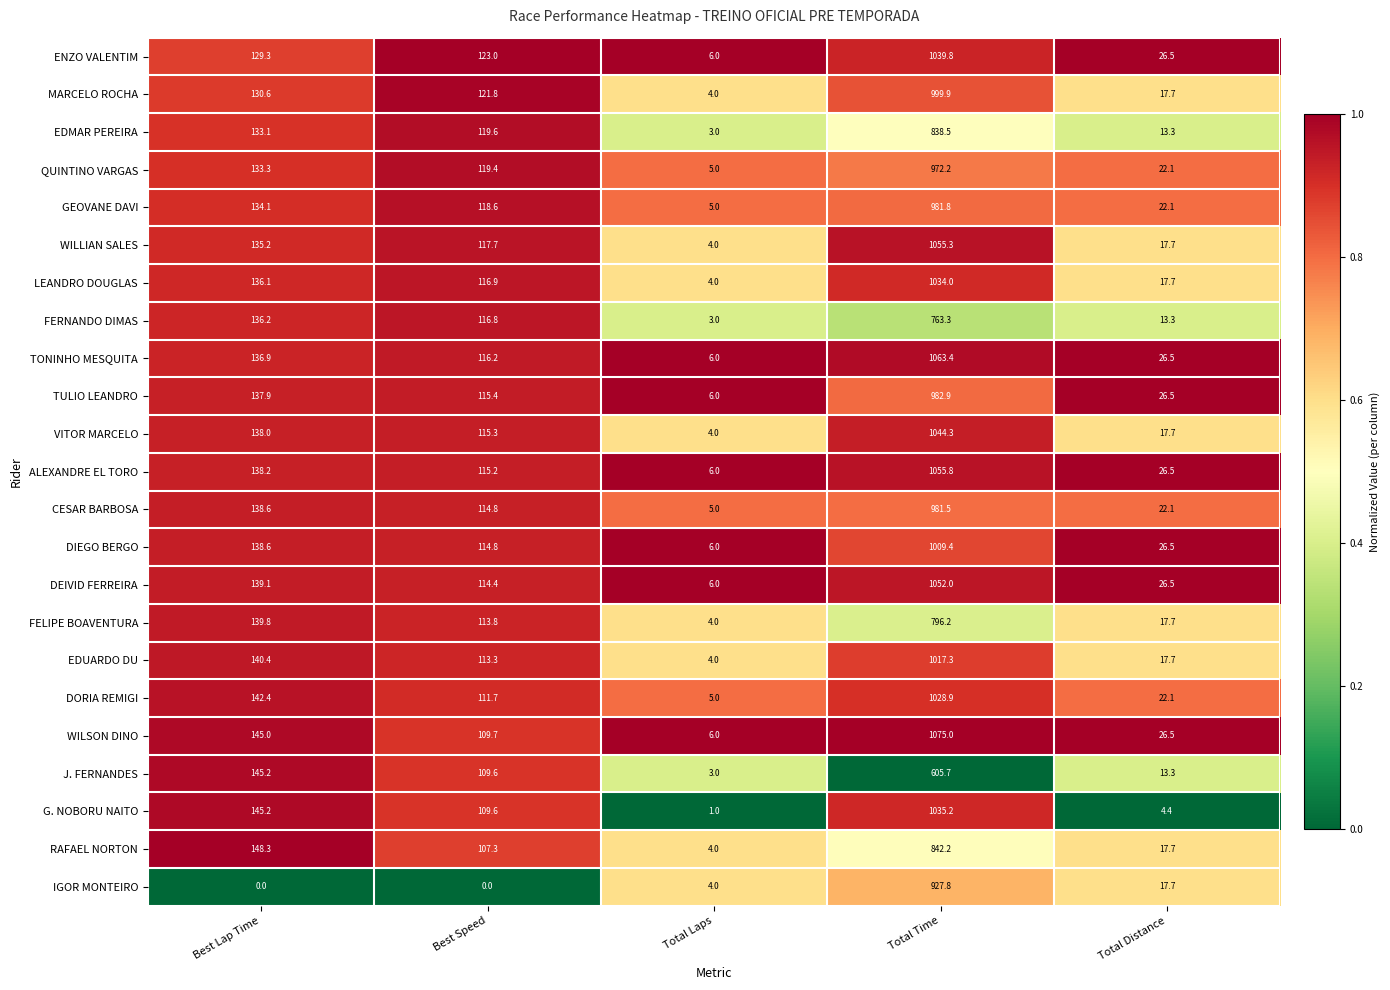

What is the sum of all WILLIAN SALES values?

1329.9